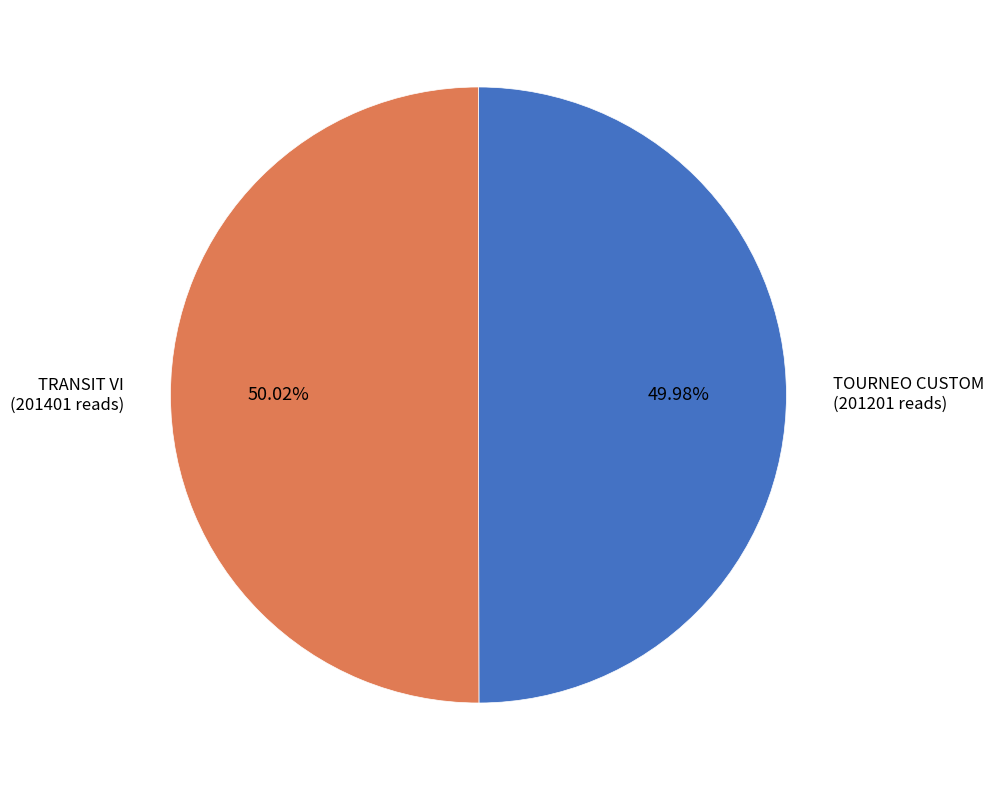

Count the number of slices in the pie.

2